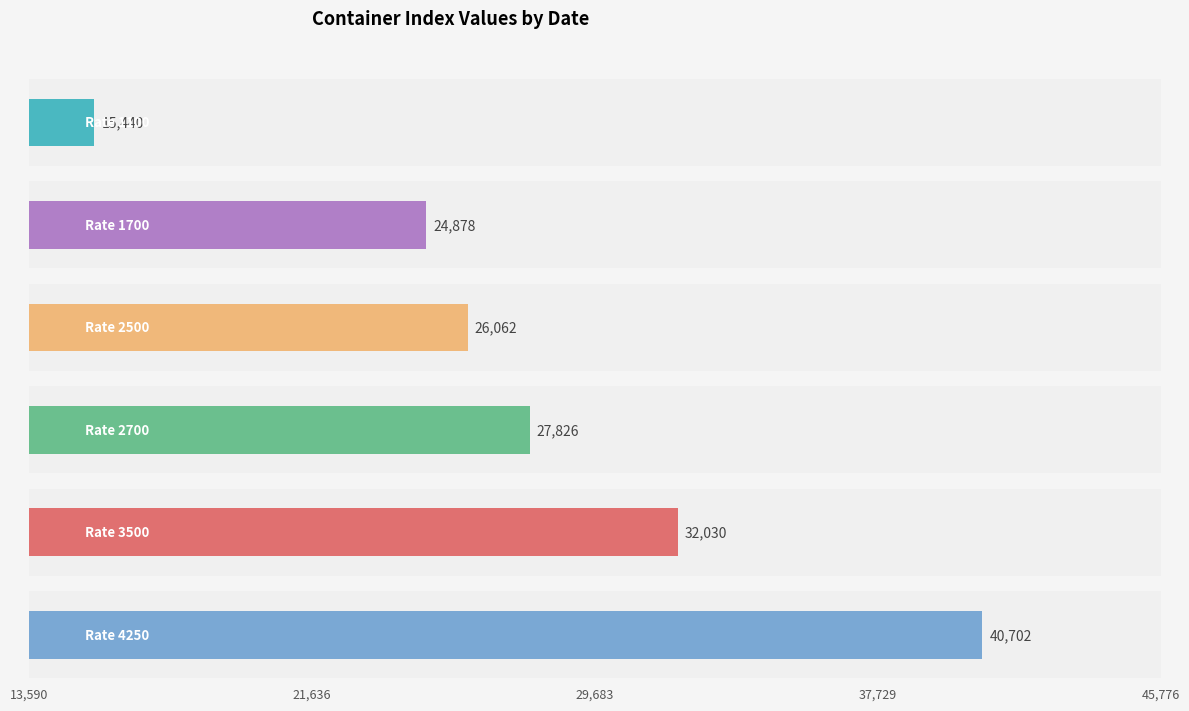

Which series has the widest spread of values?

1100